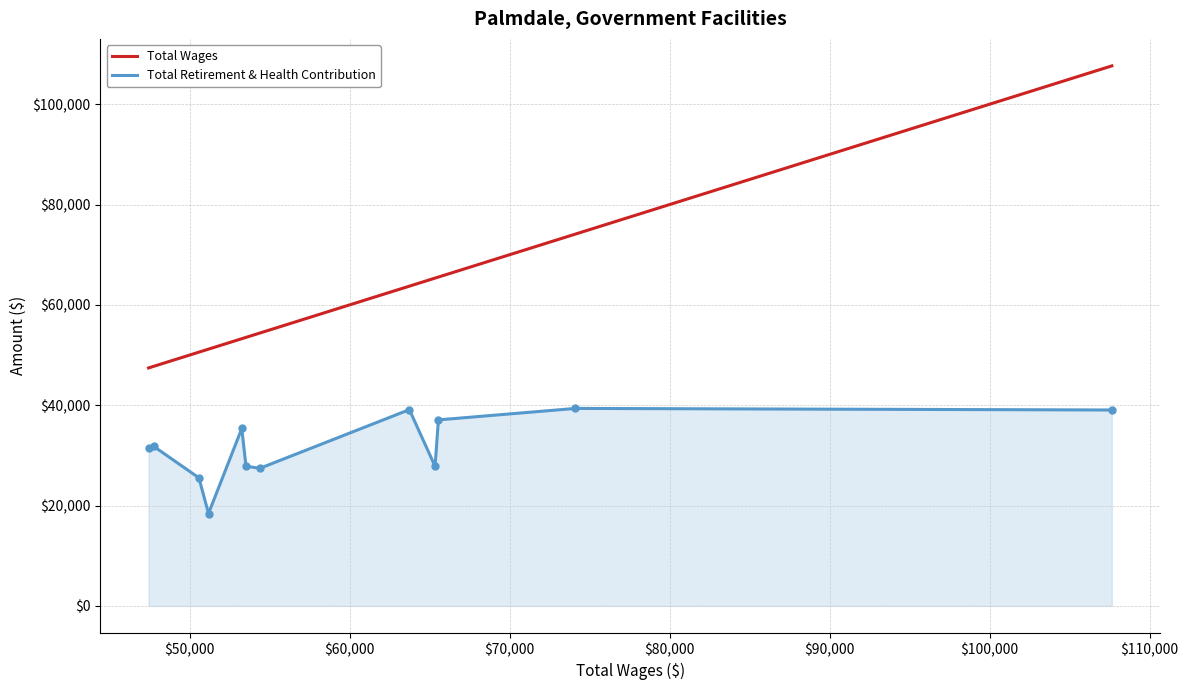

Which series has the widest spread of values?

Total Wages